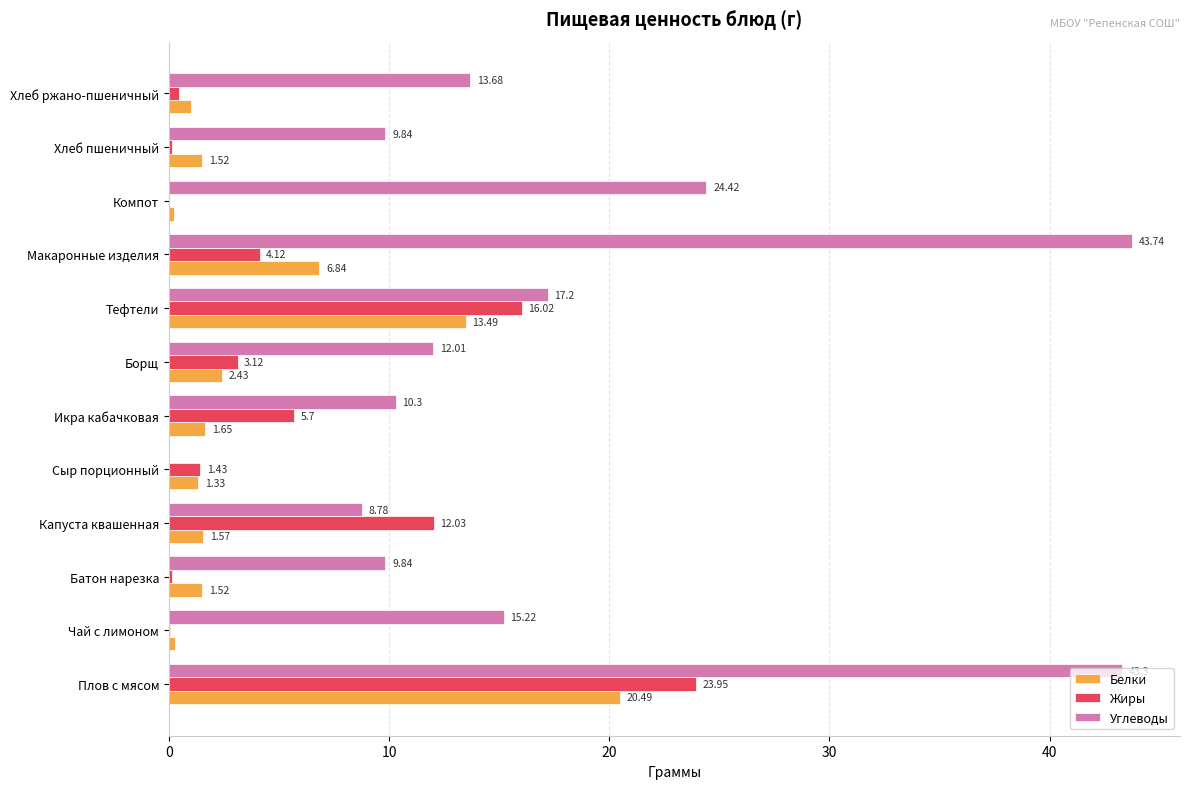

Which series has the largest total across all categories?

Углеводы